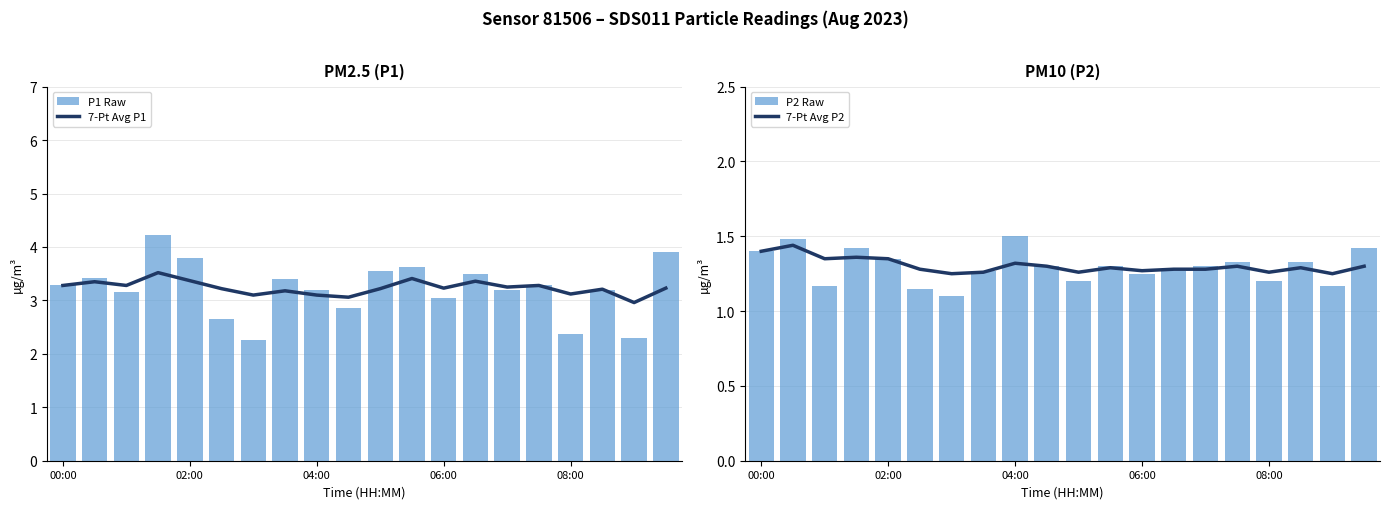

True or false: 7-Pt Avg P2 has a value of 1.7 at 08:00.

False